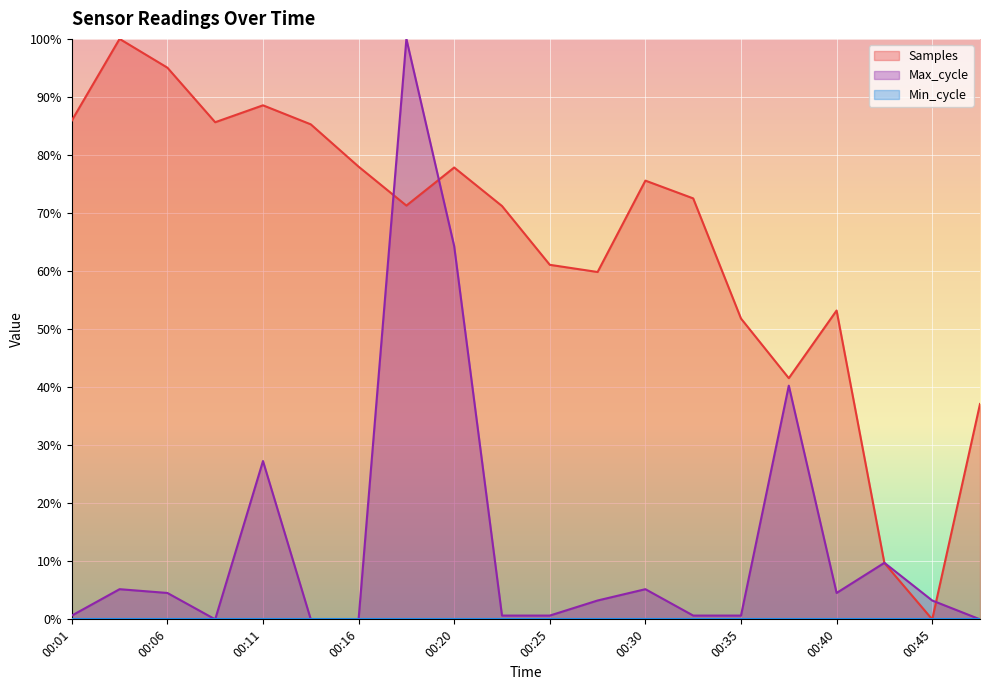

At which category does the chart reach its peak across all series?

00:03